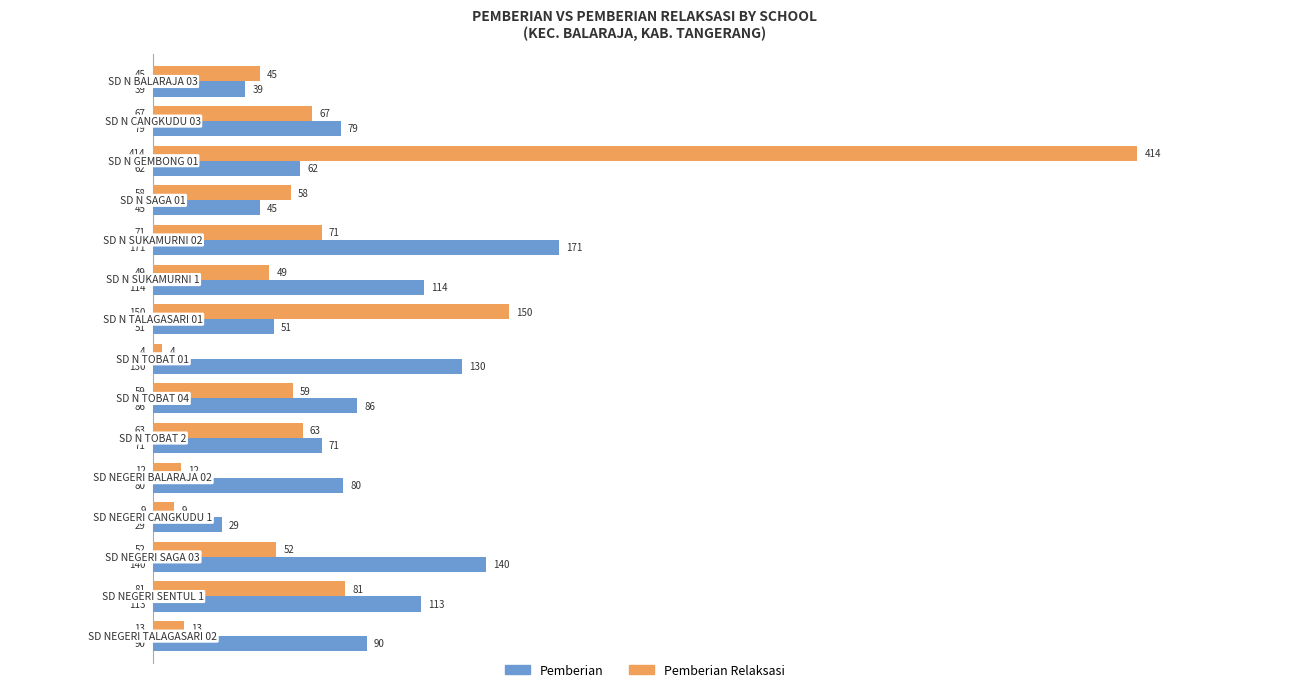

Which series has the widest spread of values?

Pemberian Relaksasi